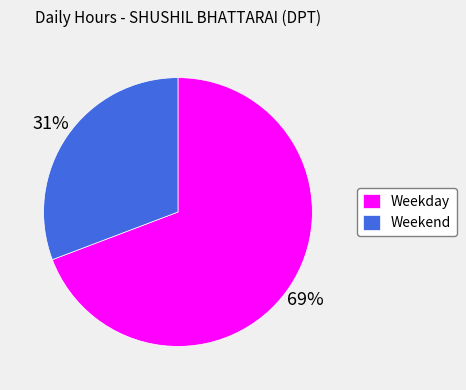

Which category accounts for the majority?

Weekday